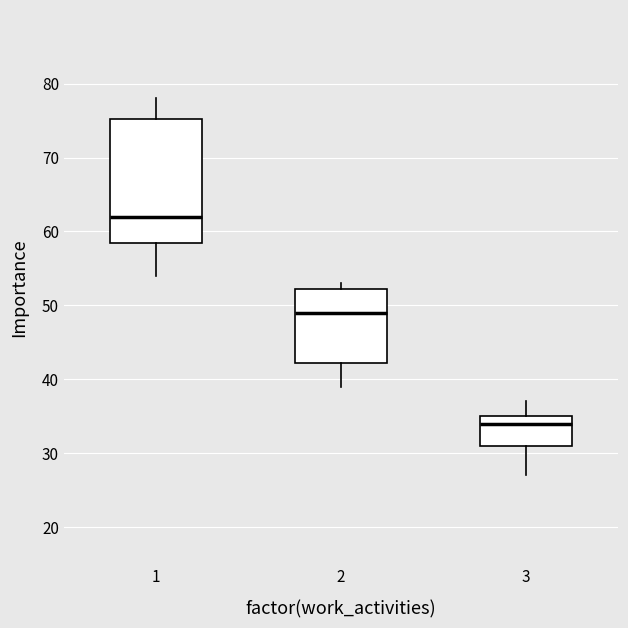

Reading left to right, read every box against the y-axis: the position of its median line, the range the box covers, and the ends of its whiskers. The values are not printed on the chart, so give them approximately, as read against the axis.

1: median 62, box 59 to 75, whiskers 54 to 78
2: median 49, box 42 to 52, whiskers 39 to 53
3: median 34, box 31 to 35, whiskers 27 to 37